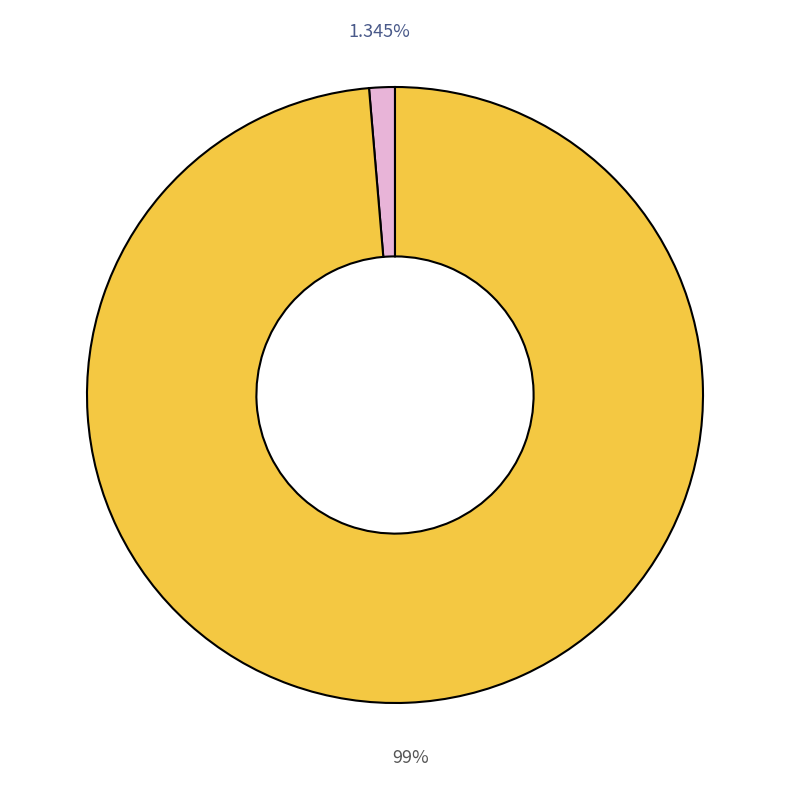

Does any single category account for the majority?

Yes